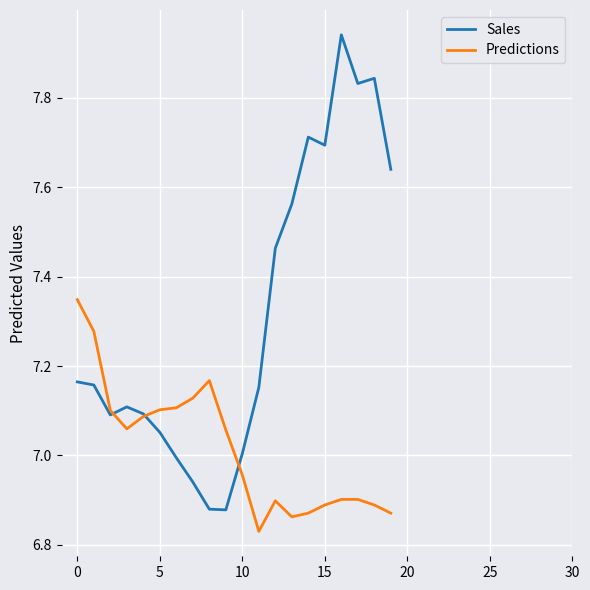

Rank the series by their maximum value, from highest to lowest.

Sales, Predictions